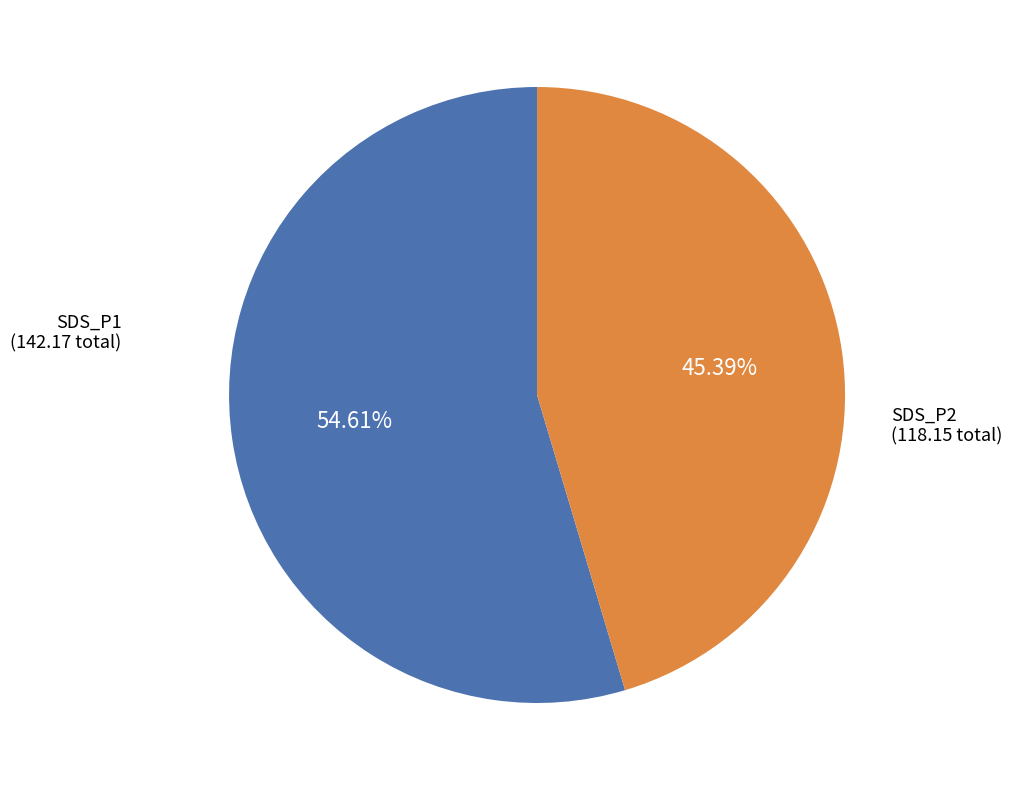

Does any single category account for the majority?

Yes